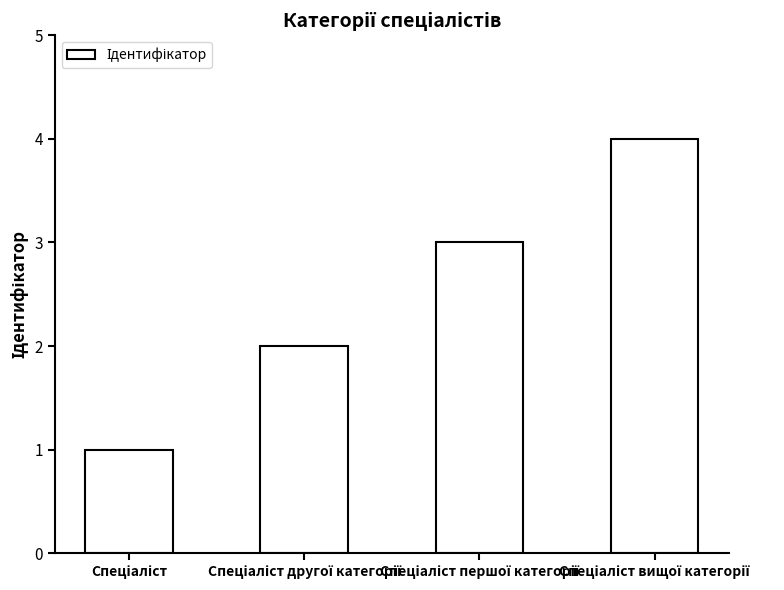

What is the sum of all values?

10